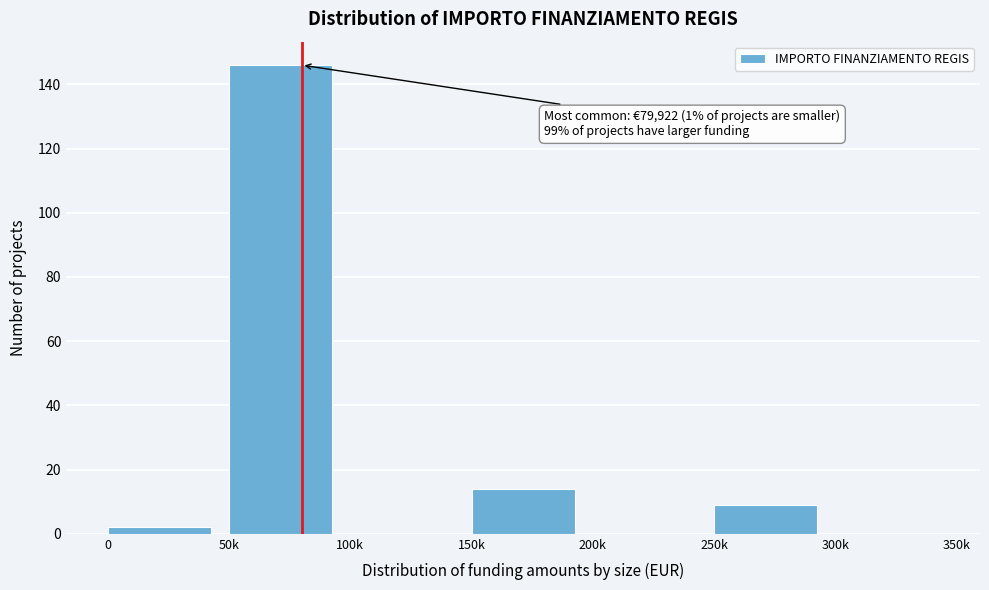

Reading left to right, list all the values displayed in this chart.

0=2	50k=146	100k=0	150k=14	200k=0	250k=9	300k=0